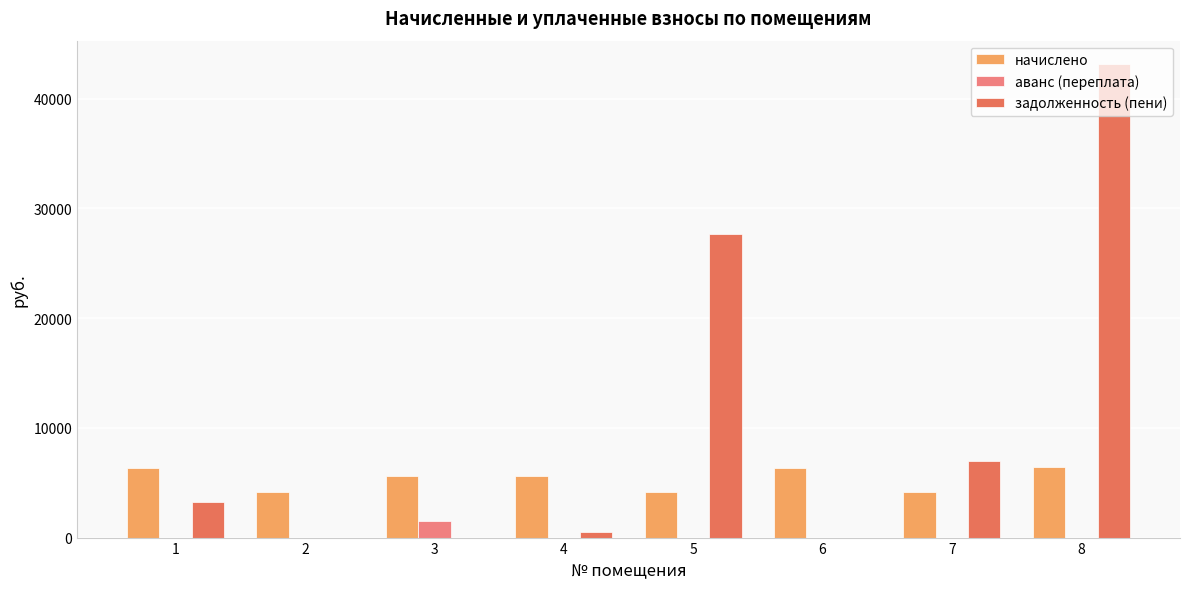

The value of задолженность (пени) at 1 is 3199.3. True or false?

True